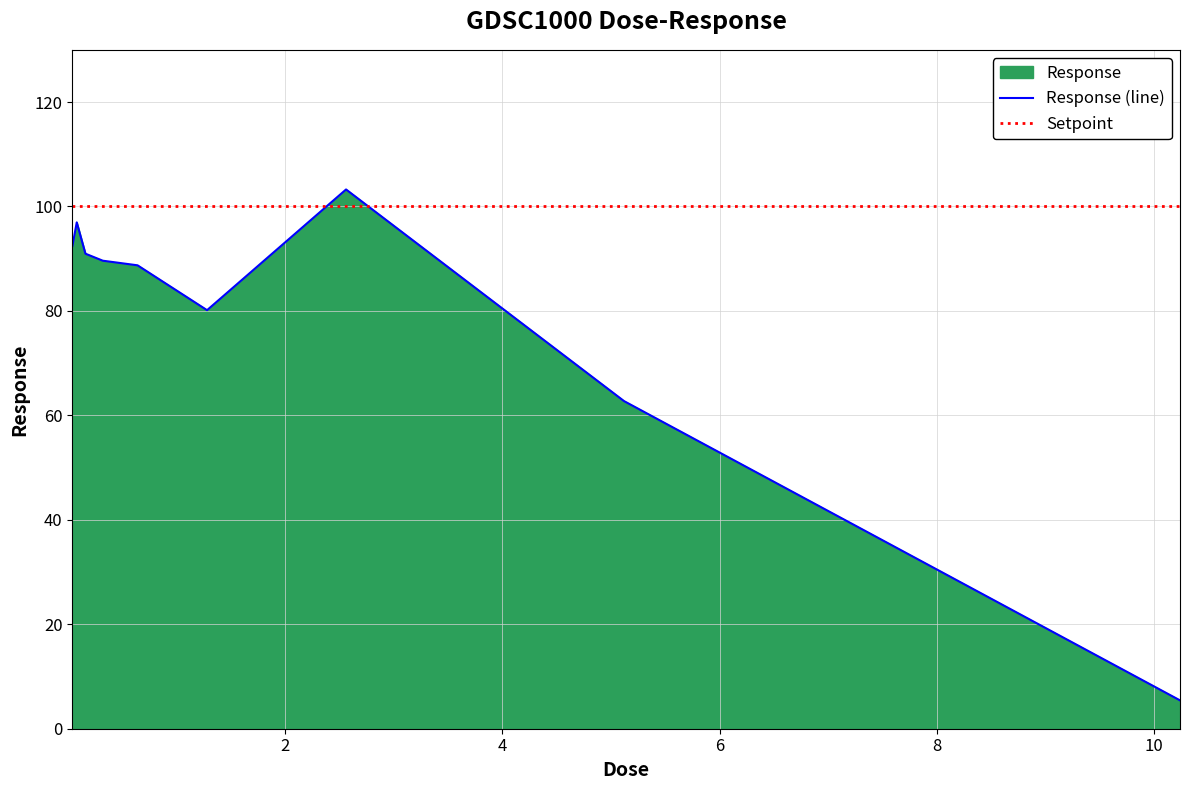

What is the change in value from 0.32 to 0.64?

-0.9